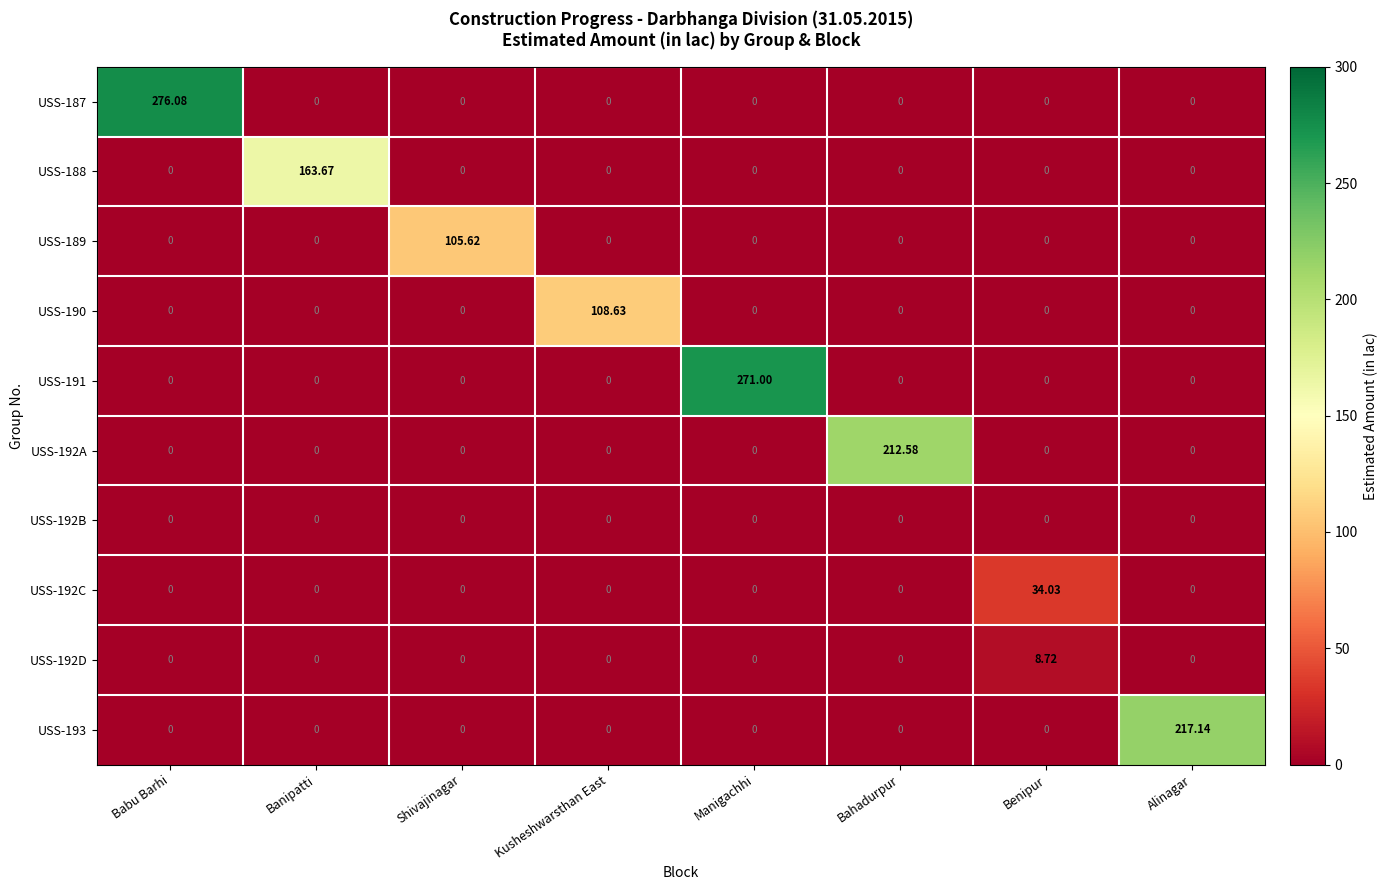

Which category has the highest value in the USS-191 series?

Manigachhi